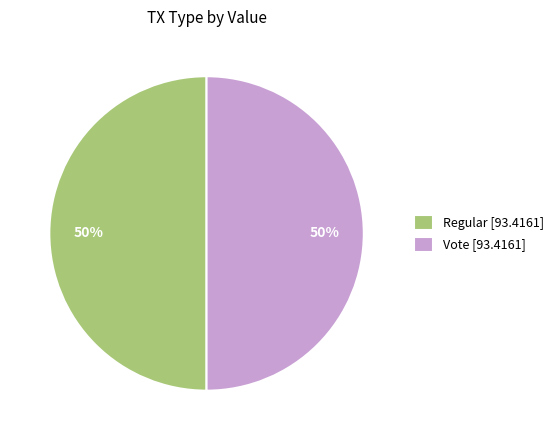

How many slices are in this pie chart?

2